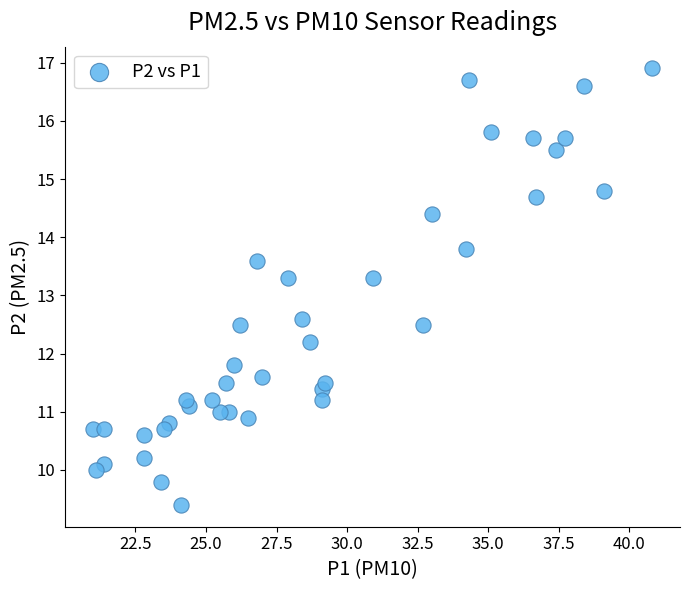

What is the range of Y values (max minus min)?

7.5